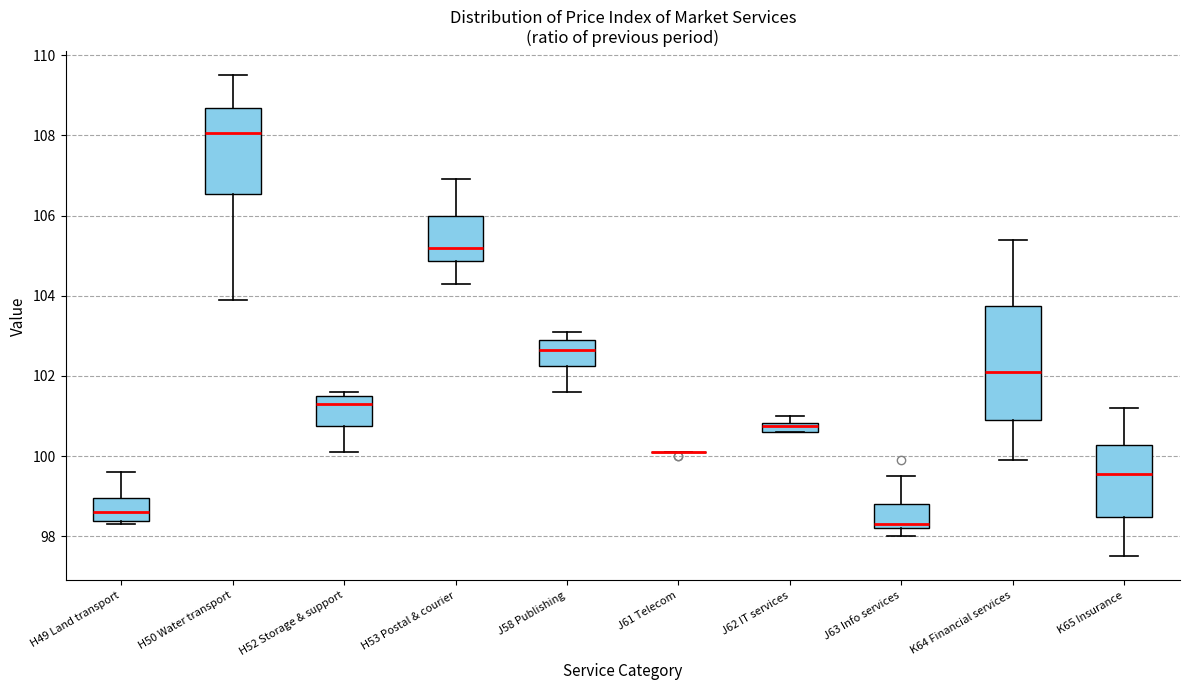

Which box is the tallest, from its lower edge to its upper edge?

K64 Financial services